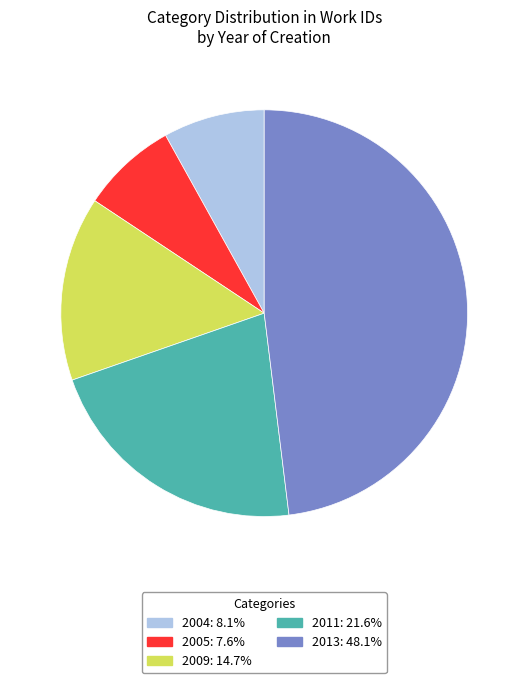

Is there a majority slice in this chart?

No